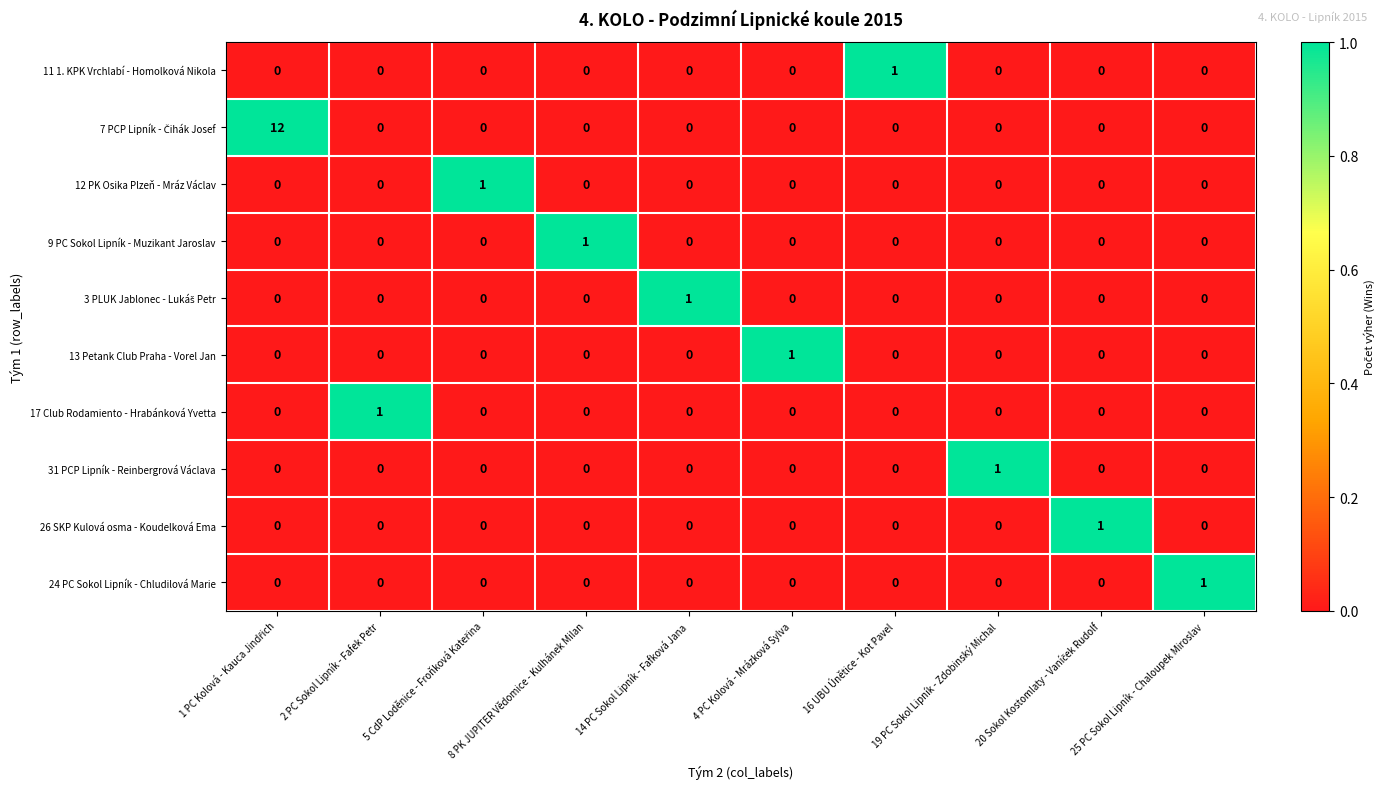

The 24 PC Sokol Lipník - Chludilová Marie series shows 0 at 4 PC Kolová - Mrázková Sylva. True or false?

True